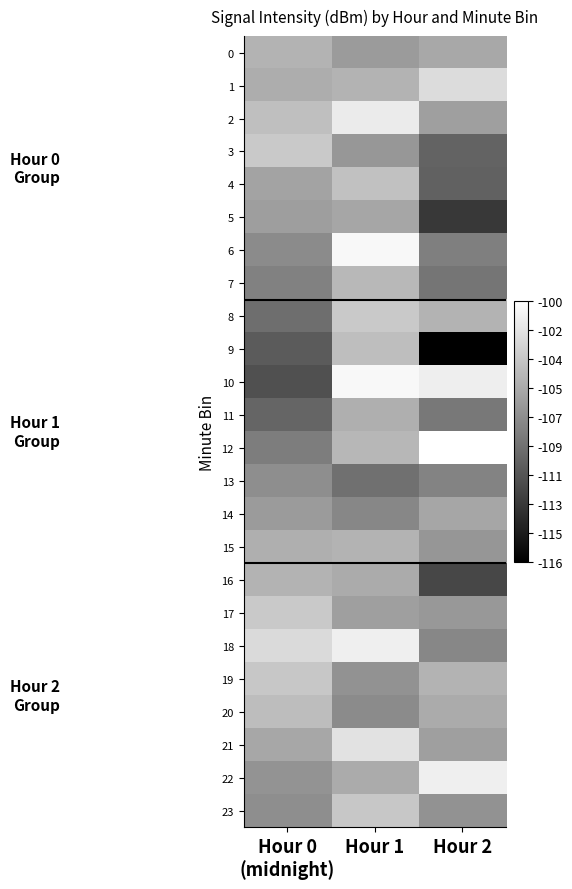

Reading right to left, transcribe all the data shown in this chart.

0: Hour 2=-105.6	Hour 1=-106.4	Hour 0
(midnight)=-104.9
1: Hour 2=-102.2	Hour 1=-104.8	Hour 0
(midnight)=-105.2
2: Hour 2=-106.2	Hour 1=-101.3	Hour 0
(midnight)=-104.1
3: Hour 2=-110.0	Hour 1=-106.7	Hour 0
(midnight)=-103.5
4: Hour 2=-110.1	Hour 1=-104.0	Hour 0
(midnight)=-105.9
5: Hour 2=-112.7	Hour 1=-105.7	Hour 0
(midnight)=-106.2
6: Hour 2=-108.2	Hour 1=-100.5	Hour 0
(midnight)=-107.5
7: Hour 2=-108.9	Hour 1=-104.5	Hour 0
(midnight)=-108.1
8: Hour 2=-104.8	Hour 1=-103.5	Hour 0
(midnight)=-109.3
9: Hour 2=-116.4	Hour 1=-104.2	Hour 0
(midnight)=-110.6
10: Hour 2=-101.1	Hour 1=-100.5	Hour 0
(midnight)=-111.2
11: Hour 2=-108.7	Hour 1=-105.1	Hour 0
(midnight)=-109.9
12: Hour 2=-100.0	Hour 1=-104.6	Hour 0
(midnight)=-108.3
13: Hour 2=-108.0	Hour 1=-109.2	Hour 0
(midnight)=-107.2
14: Hour 2=-105.7	Hour 1=-107.7	Hour 0
(midnight)=-106.5
15: Hour 2=-106.7	Hour 1=-104.8	Hour 0
(midnight)=-105.1
16: Hour 2=-111.8	Hour 1=-105.4	Hour 0
(midnight)=-104.9
17: Hour 2=-106.6	Hour 1=-106.1	Hour 0
(midnight)=-103.5
18: Hour 2=-107.7	Hour 1=-101.0	Hour 0
(midnight)=-102.3
19: Hour 2=-104.8	Hour 1=-107.0	Hour 0
(midnight)=-103.6
20: Hour 2=-105.4	Hour 1=-107.4	Hour 0
(midnight)=-104.2
21: Hour 2=-106.1	Hour 1=-101.8	Hour 0
(midnight)=-105.7
22: Hour 2=-101.0	Hour 1=-105.4	Hour 0
(midnight)=-106.9
23: Hour 2=-107.0	Hour 1=-103.6	Hour 0
(midnight)=-107.2